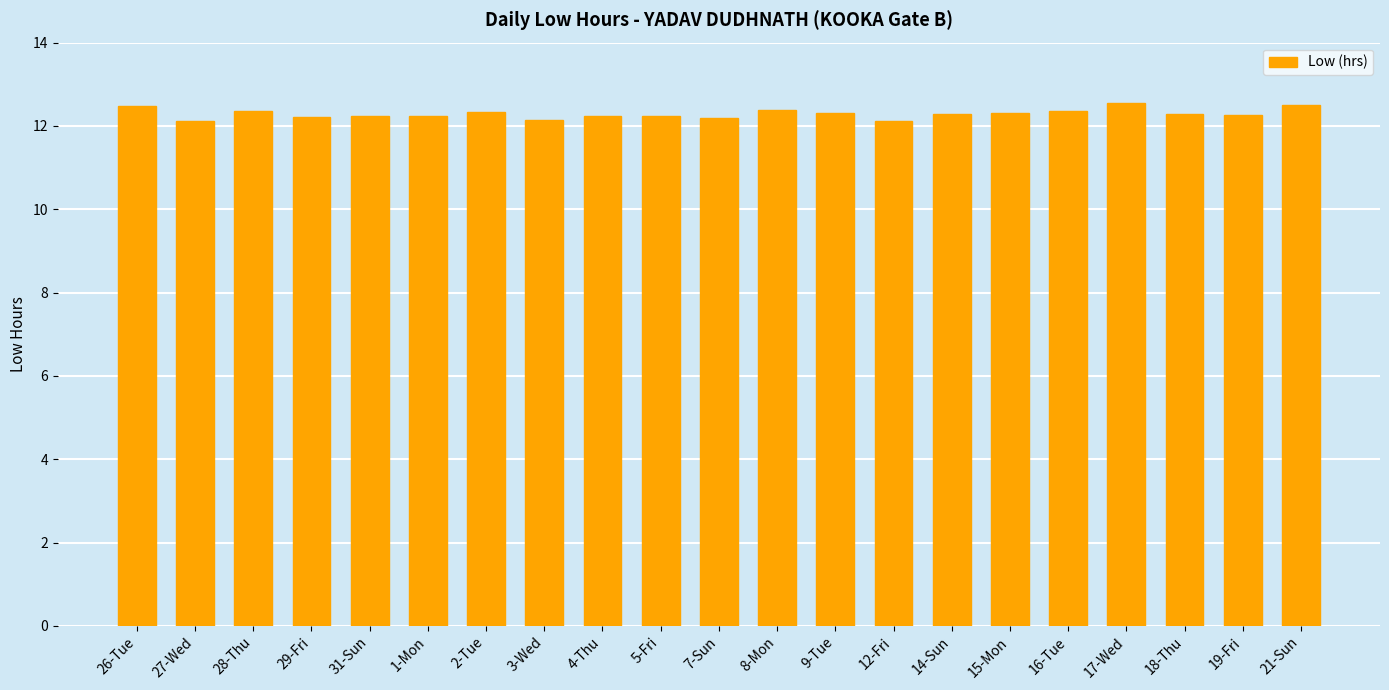

Are the bars grouped side by side (vs. stacked)?

No